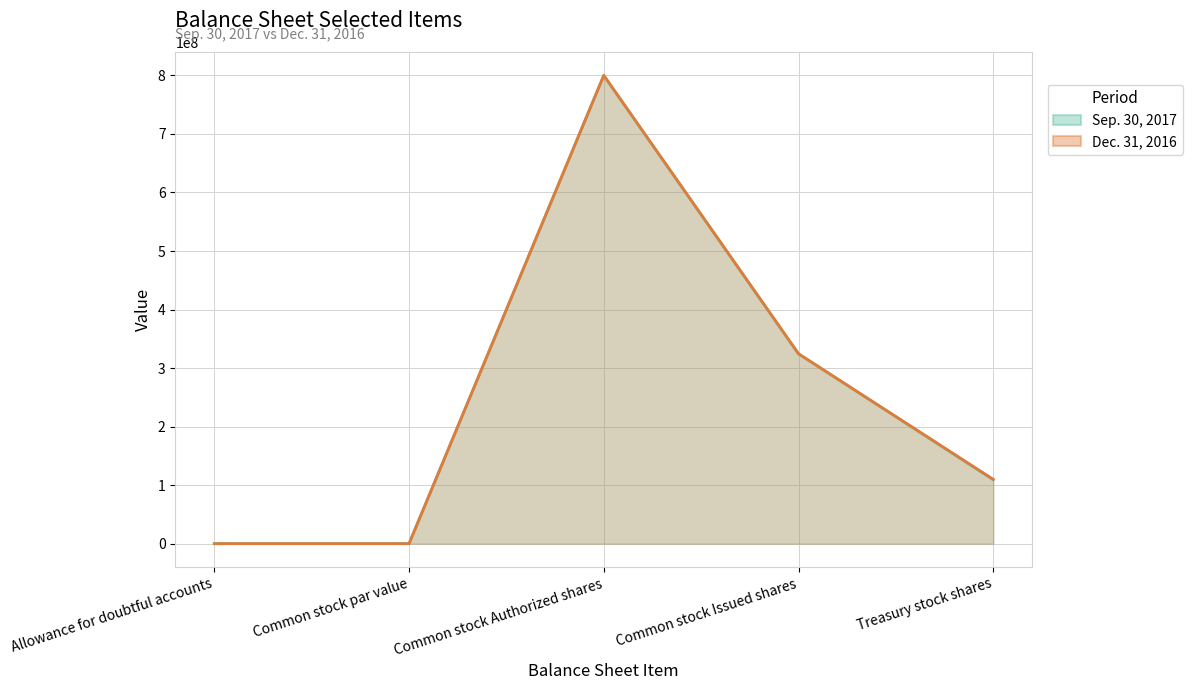

True or false: Sep. 30, 2017 and Dec. 31, 2016 cross at least once.

False